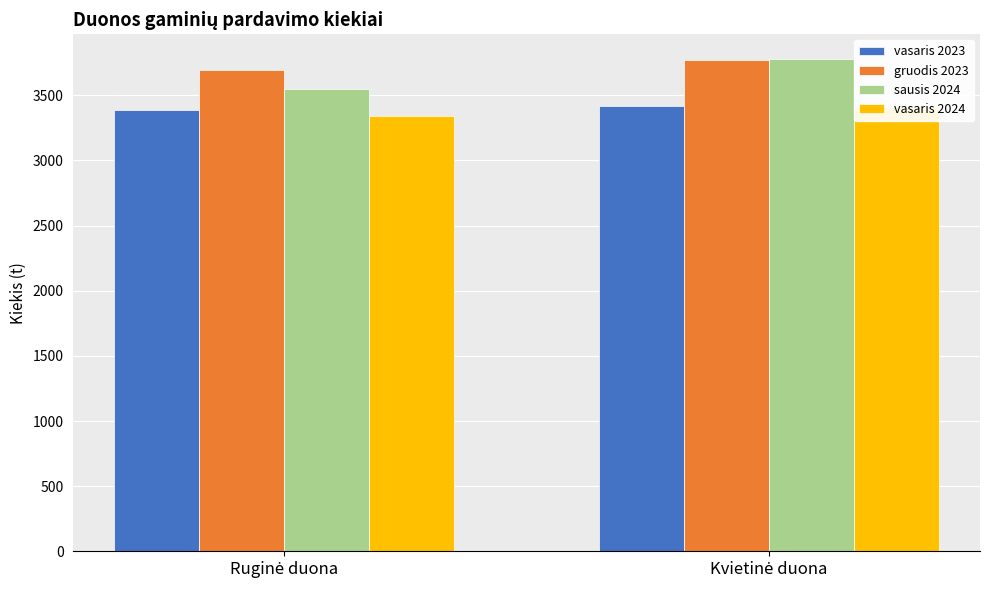

At which label does sausis 2024 reach its minimum?

Ruginė duona